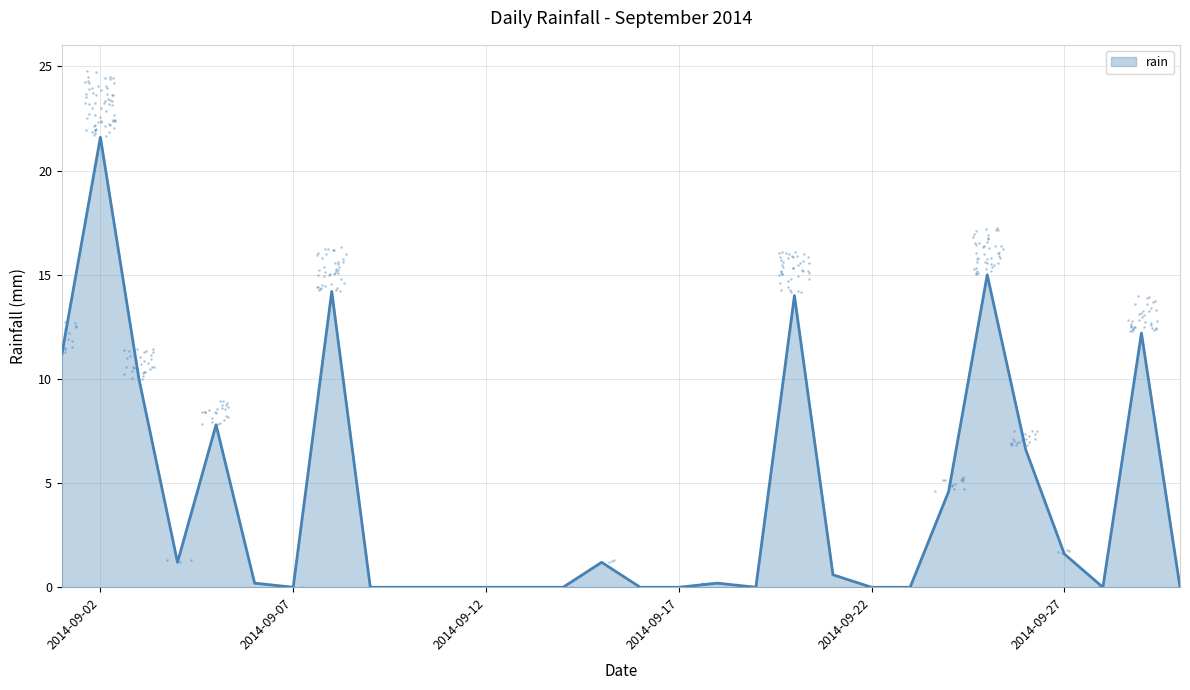

Which has a higher value, 2014-09-25 or 2014-09-06?

2014-09-25